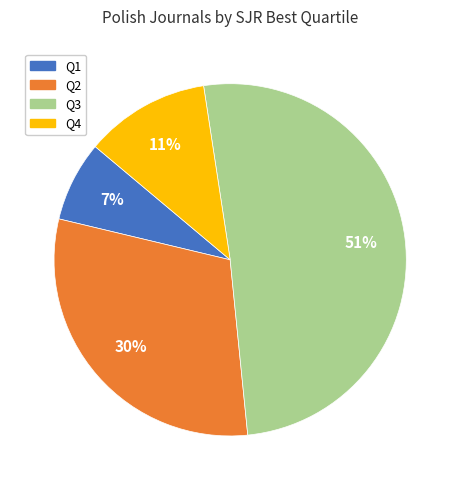

Do Q2 and Q4 together represent more than half of the pie?

No